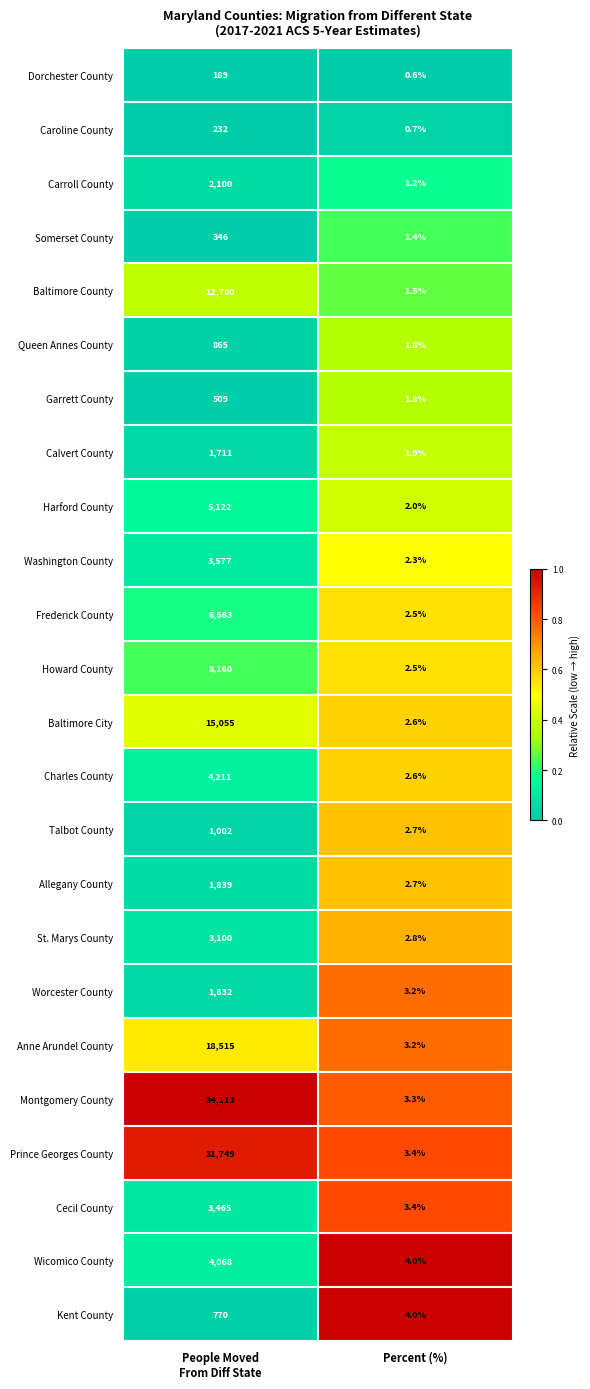

What is the difference between the highest and lowest values at Percent (%)?

3.4